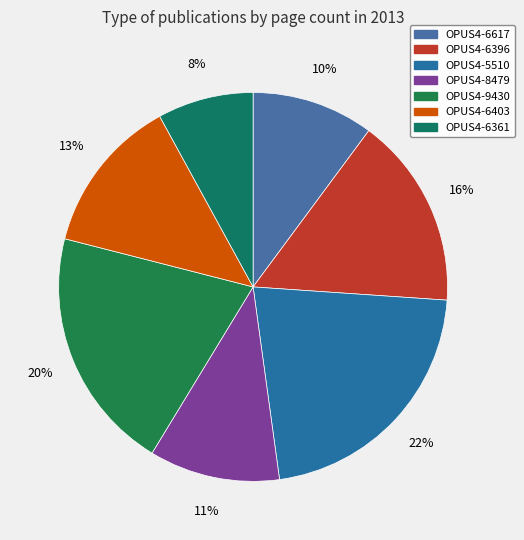

Which has a higher value, OPUS4-8479 or OPUS4-5510?

OPUS4-5510